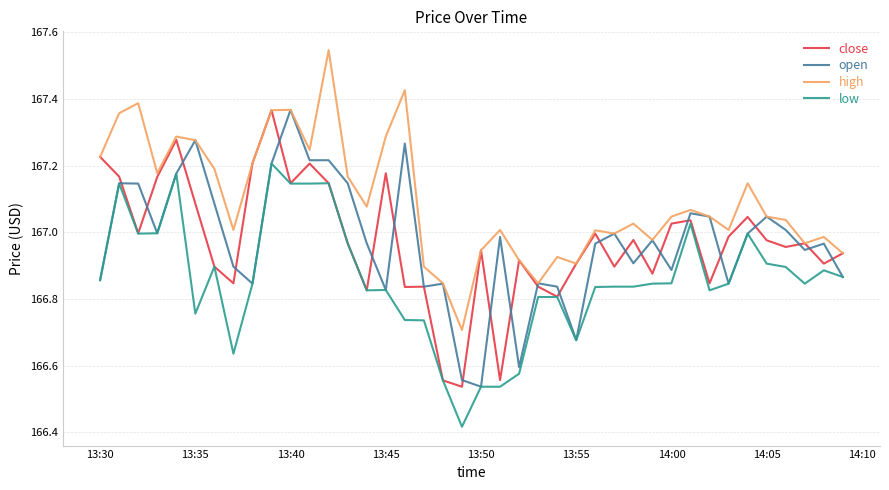

True or false: low and high intersect in this chart.

False